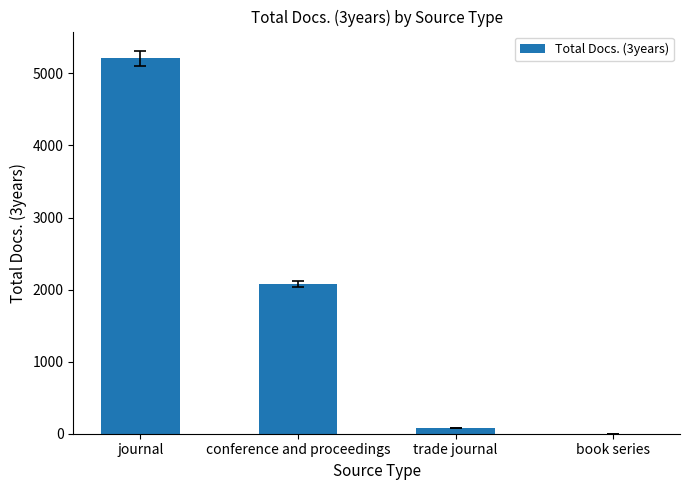

How many values are above zero?

3